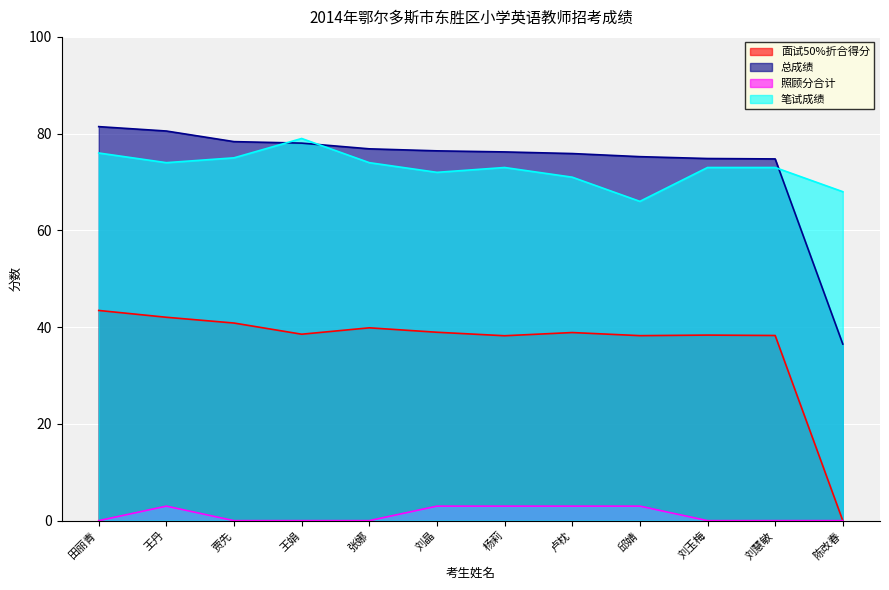

What is the maximum value shown in the chart?

81.5